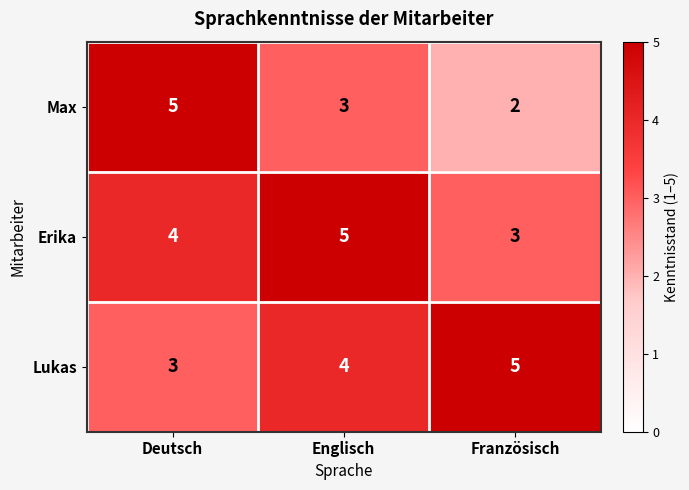

At which category does the chart reach its minimum across all series?

Französisch